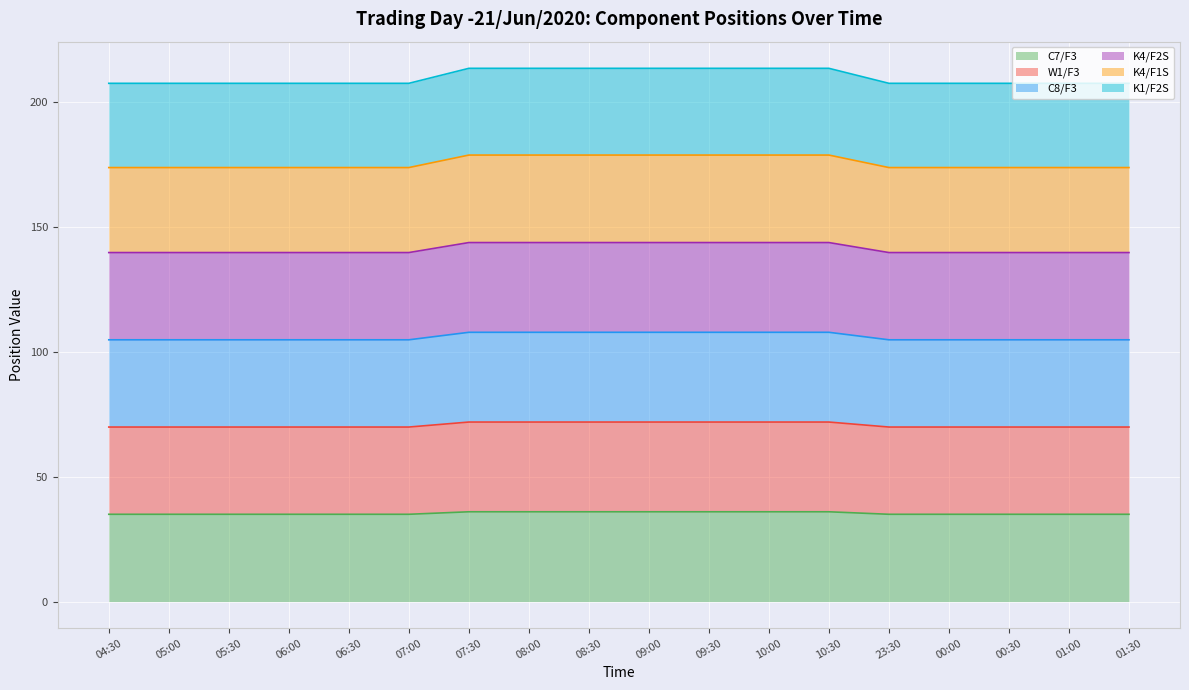

Between 06:00 and 07:00, which series saw the biggest shift?

C7/F3